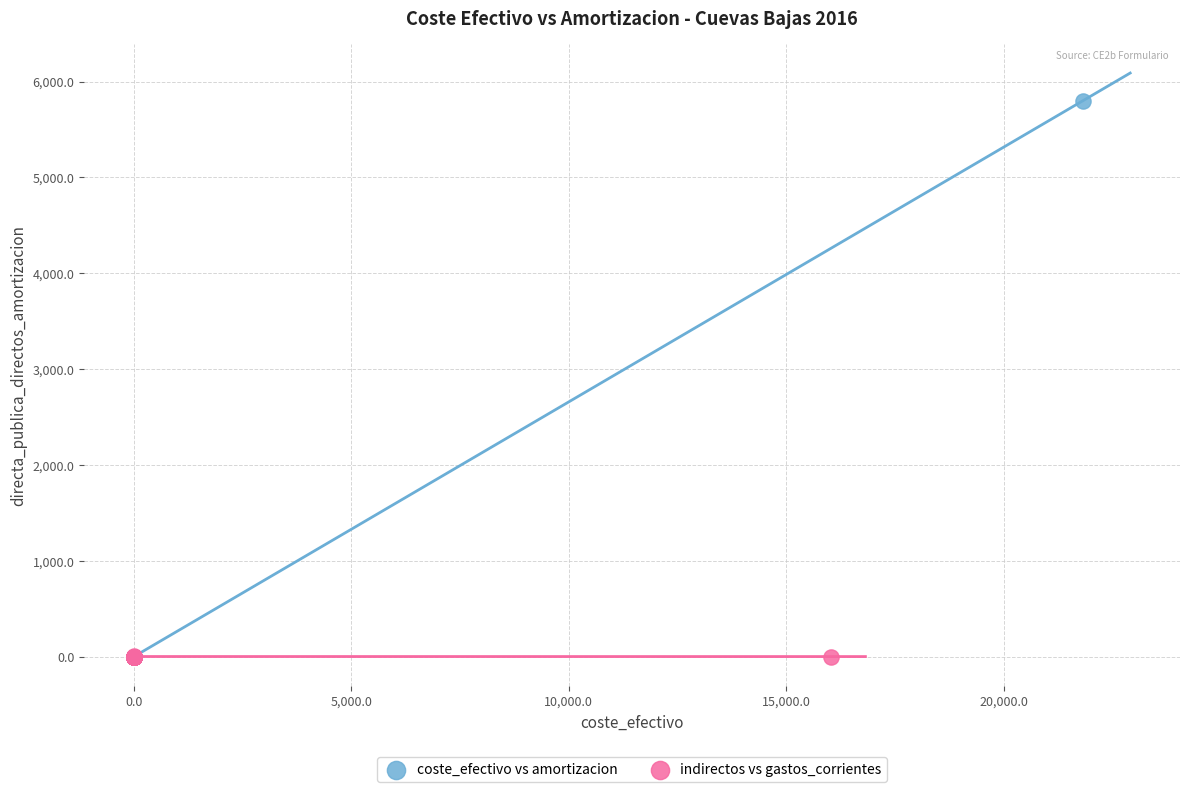

Which series has the largest Y range (max minus min)?

coste_efectivo vs amortizacion